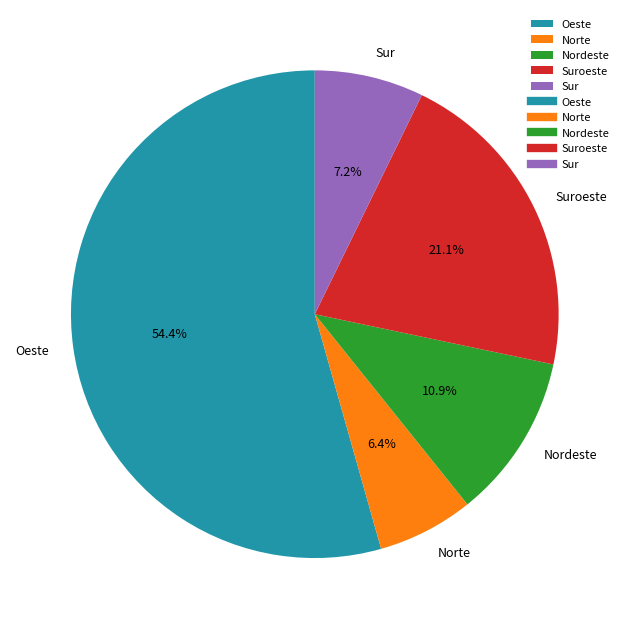

Which has a higher value, Sur or Norte?

Sur